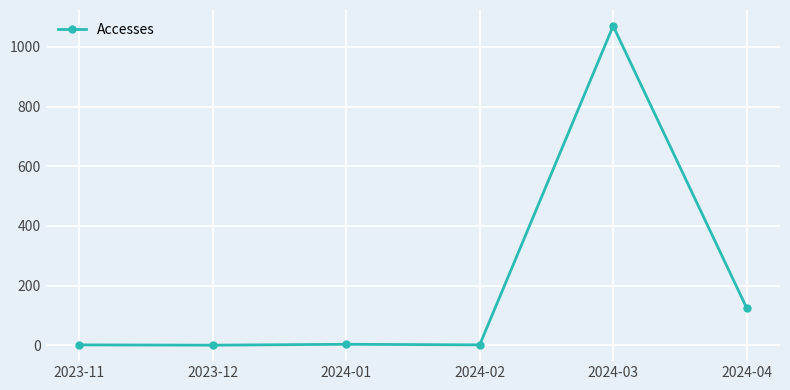

What is the label of the 2nd point from the right?

2024-03